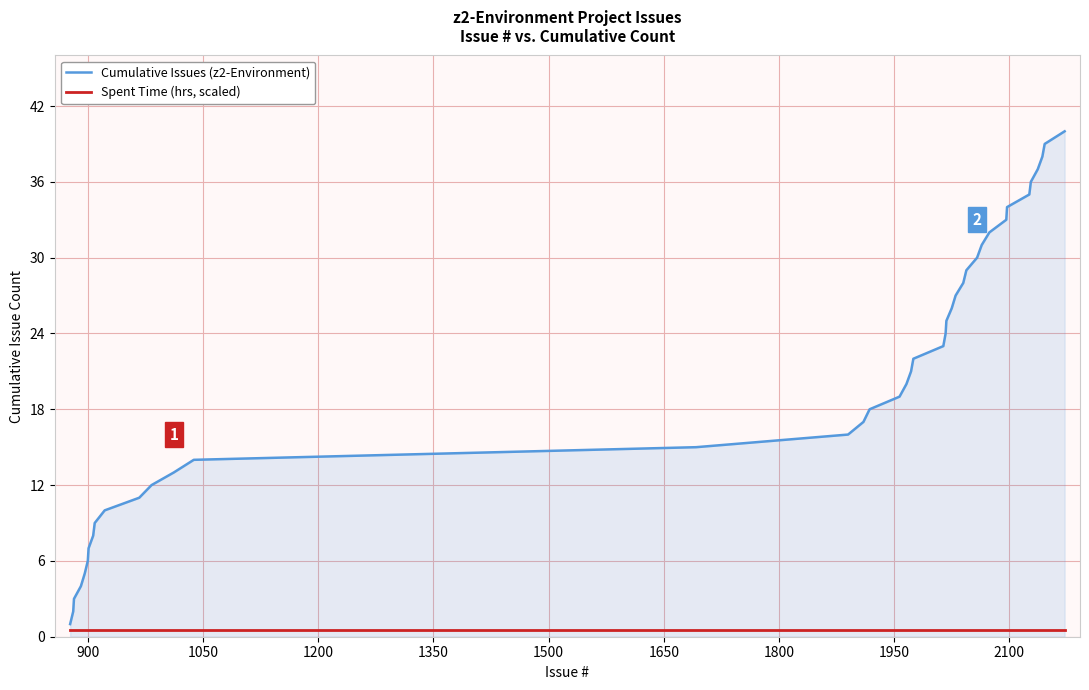

Which series has the largest total across all categories?

Cumulative Issues (z2-Environment)